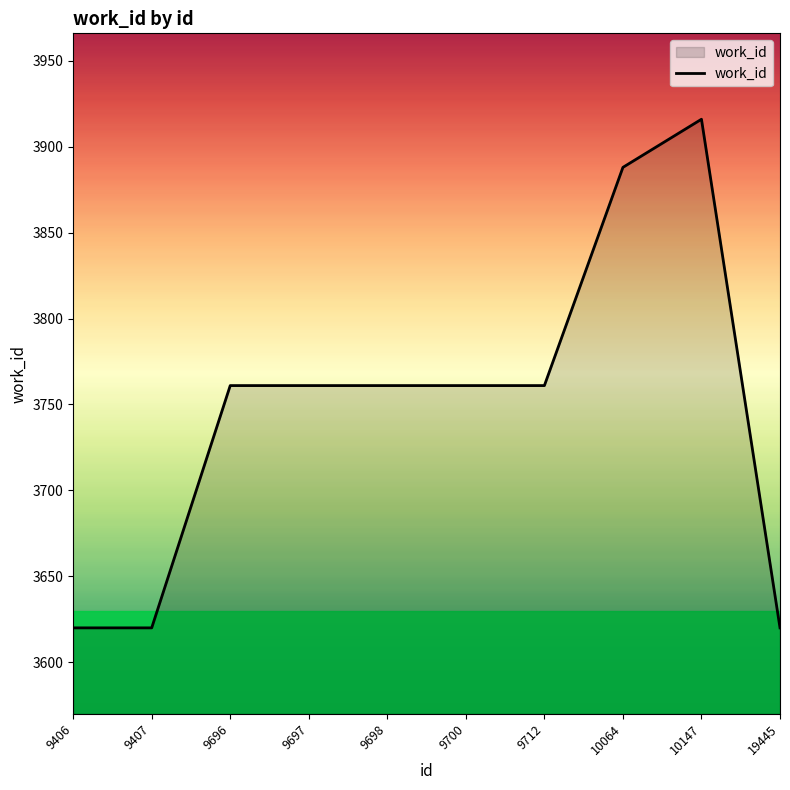

What is the sum of all values?

37469